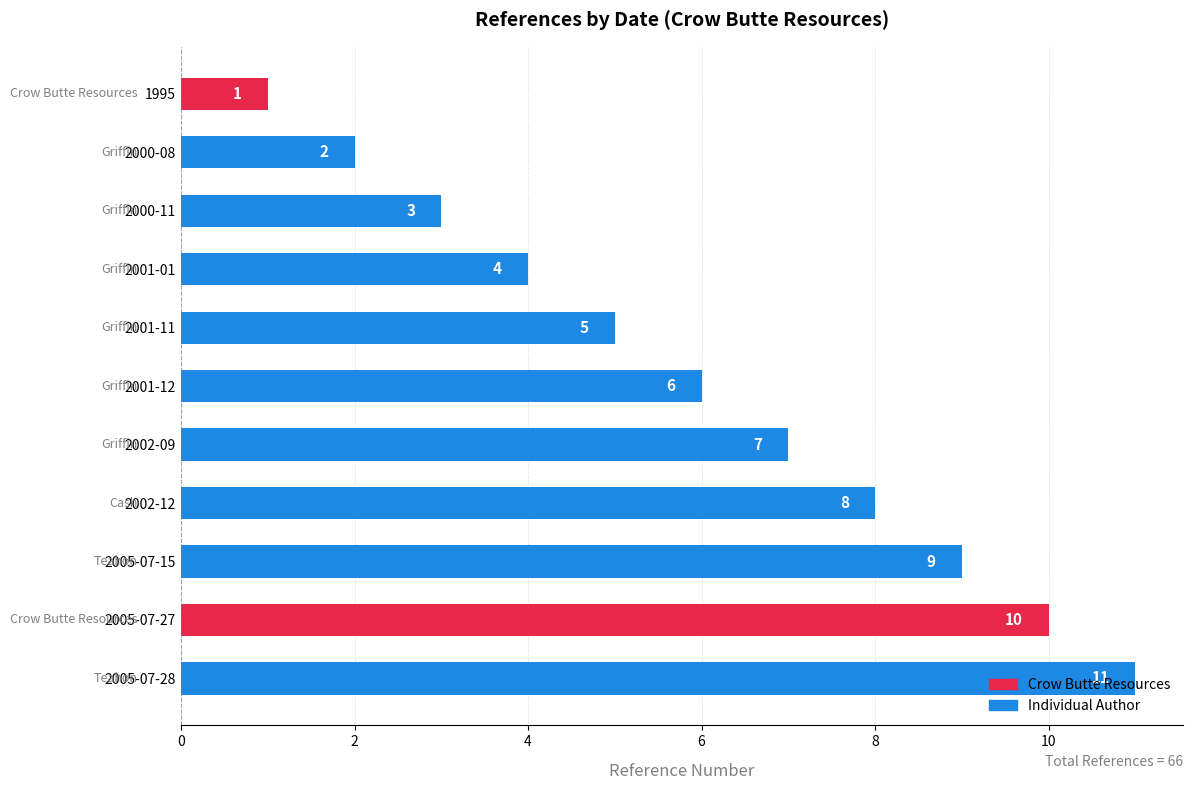

Where is the data nearest to the value 6?

2001-12